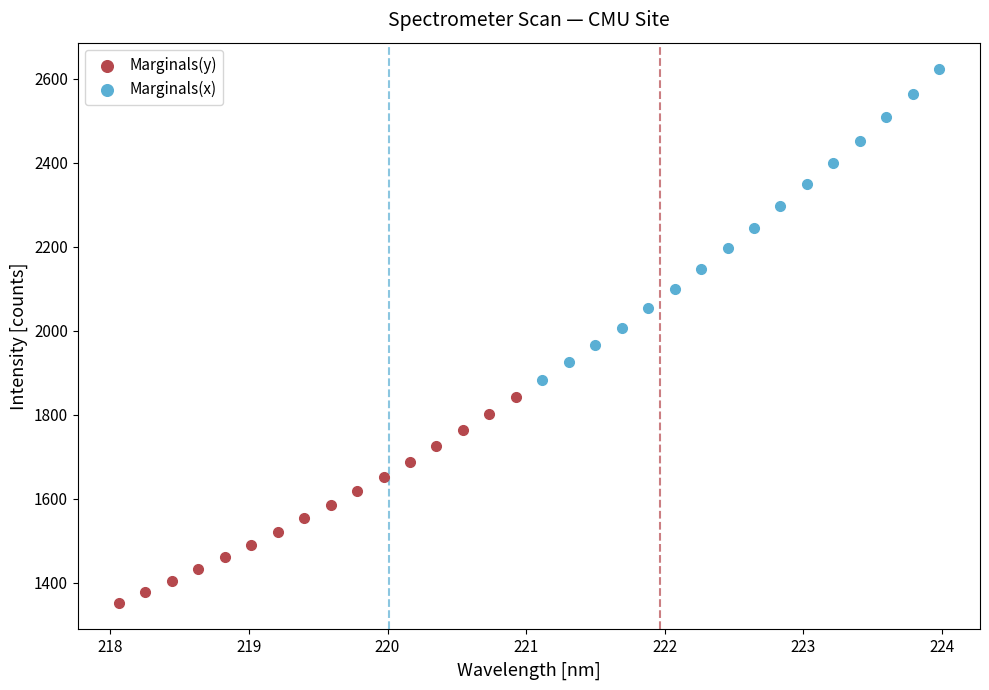

Which series contains the highest Y value?

Marginals(x)